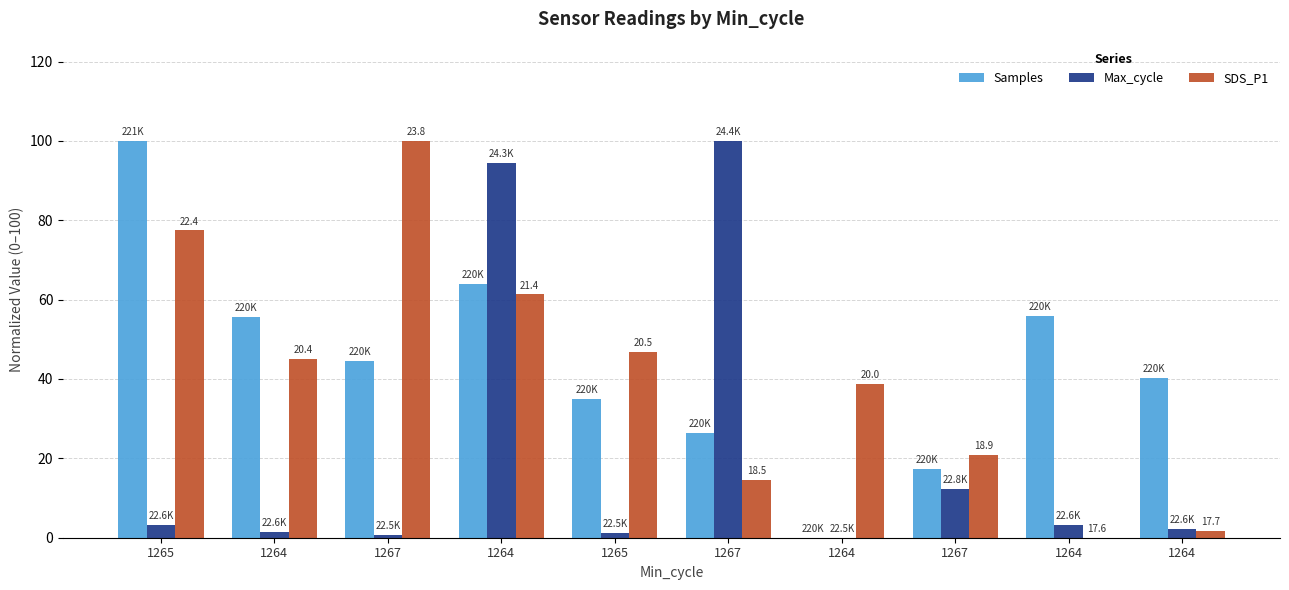

What is the total value across all series at 1267?

145.0